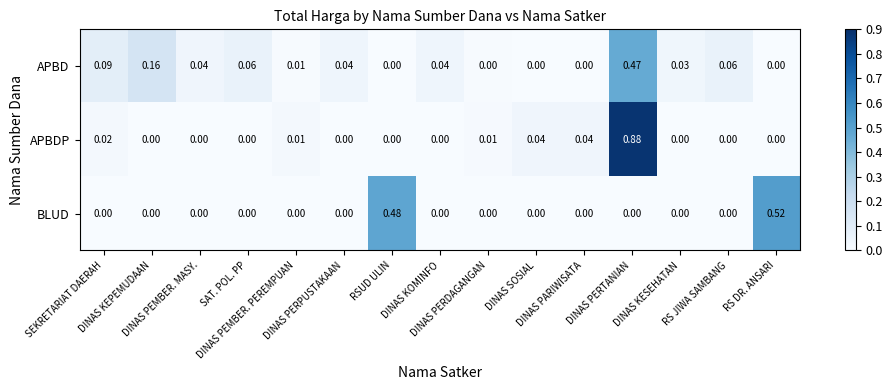

Which series has the largest range (max minus min)?

APBDP